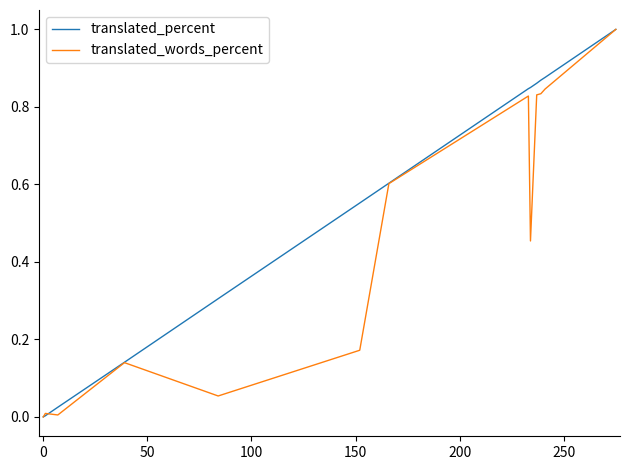

At how many categories does at least one series exceed 0?

16